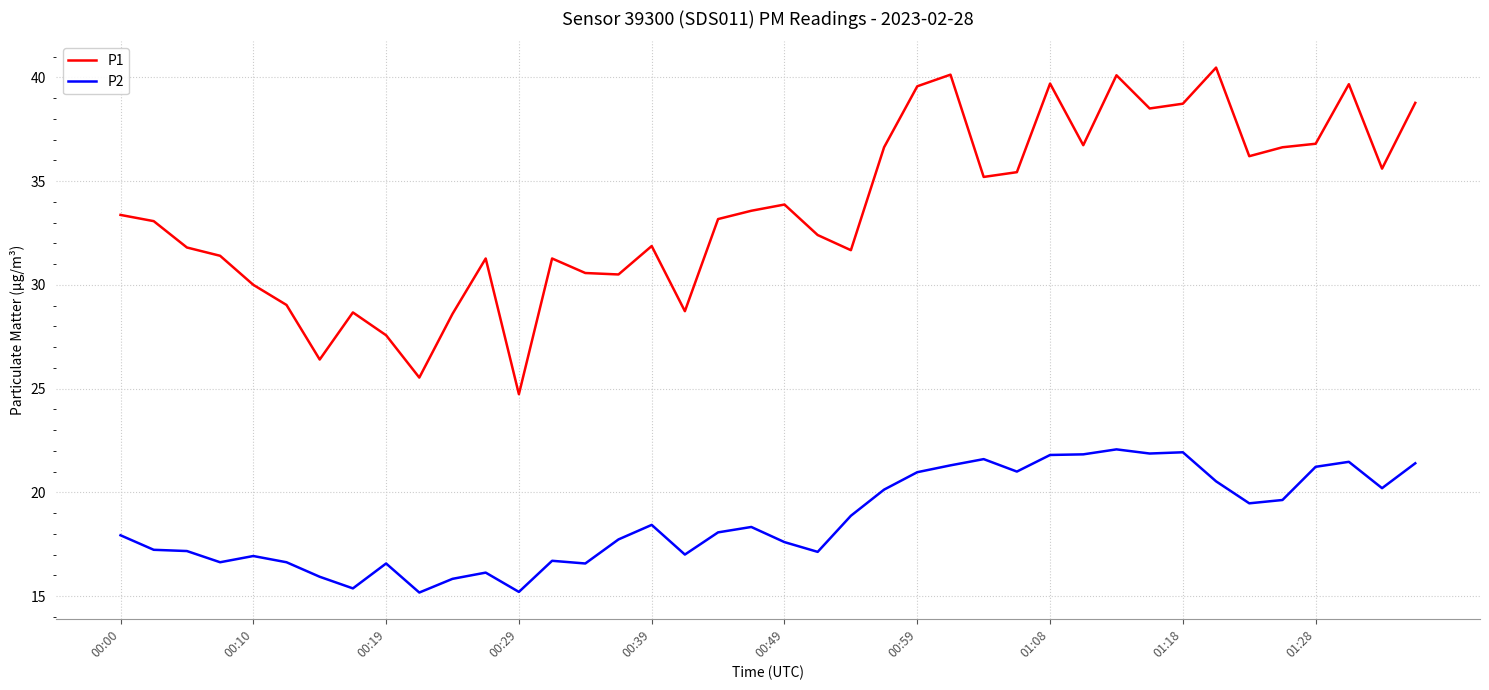

What is the highest value of the P1 series?

40.5